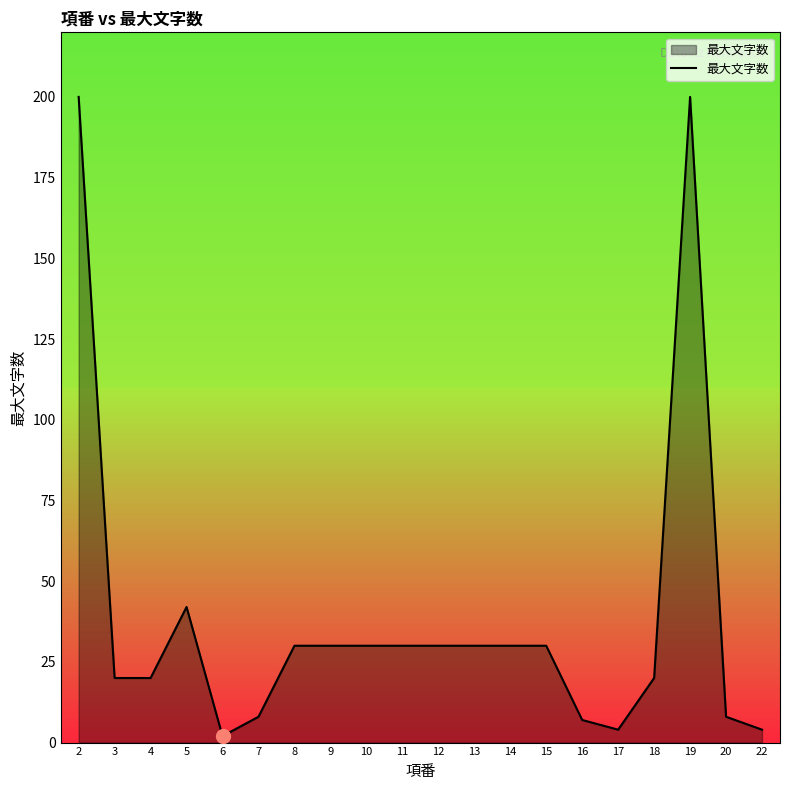

What is the average value?

39